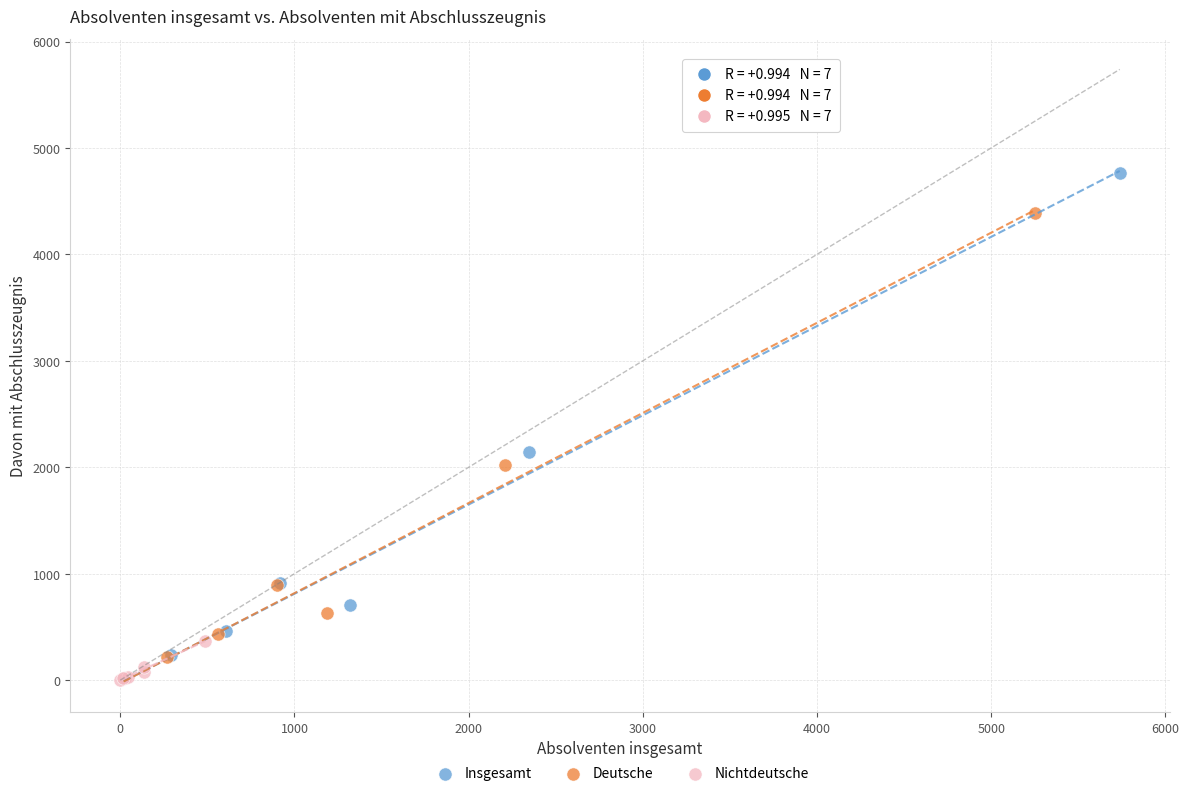

Which series has the widest spread of Y values?

Insgesamt